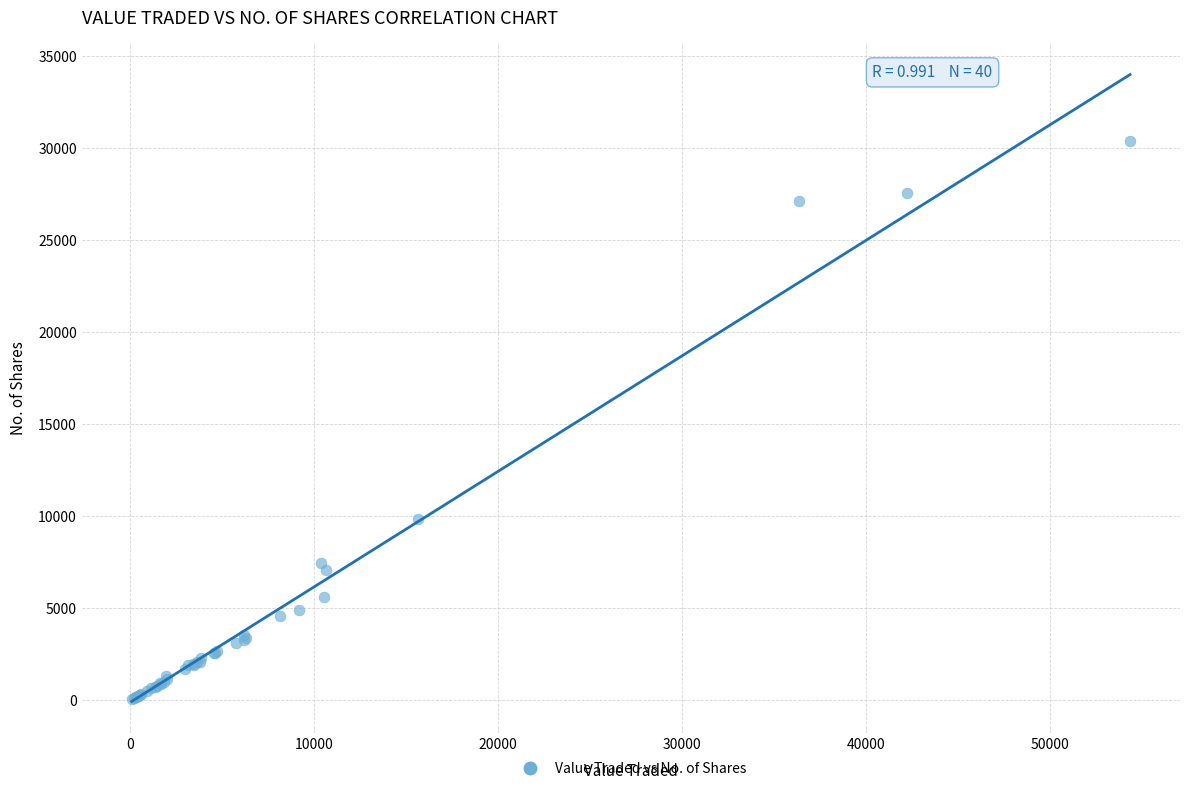

What Y value in the scatter plot is closest to 15210?

9823